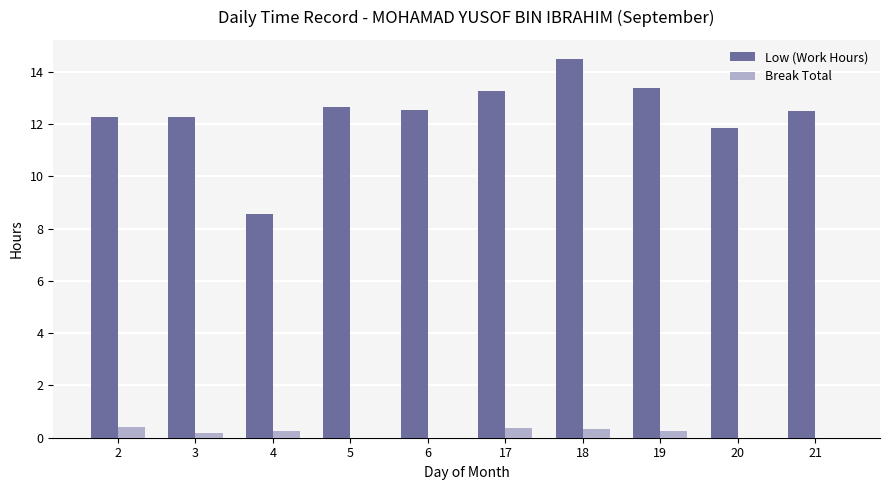

What is the total value across all series at 21?

12.5